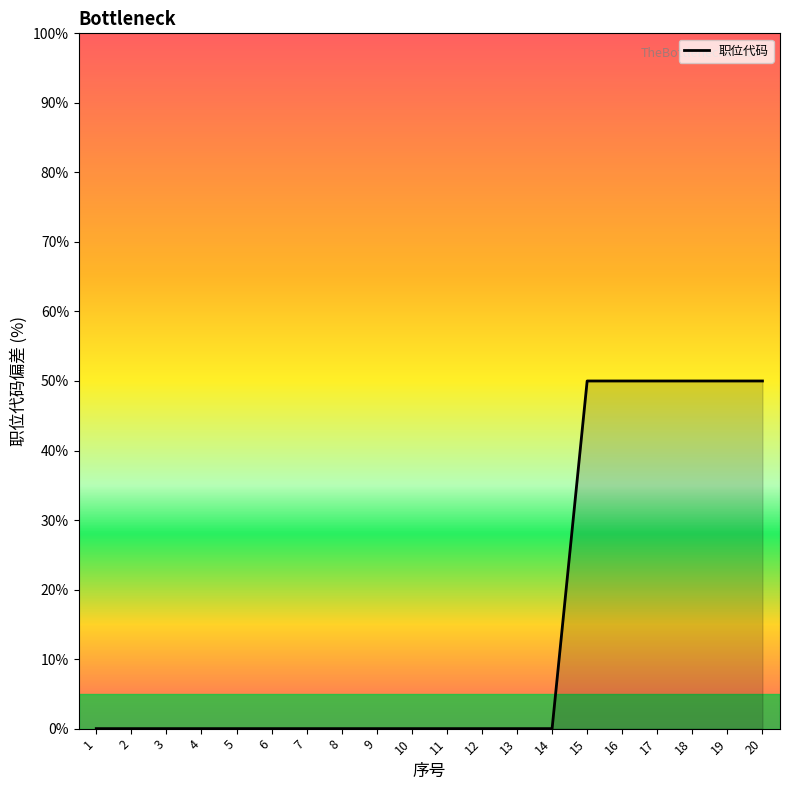

Does the chart have visible grid lines?

No